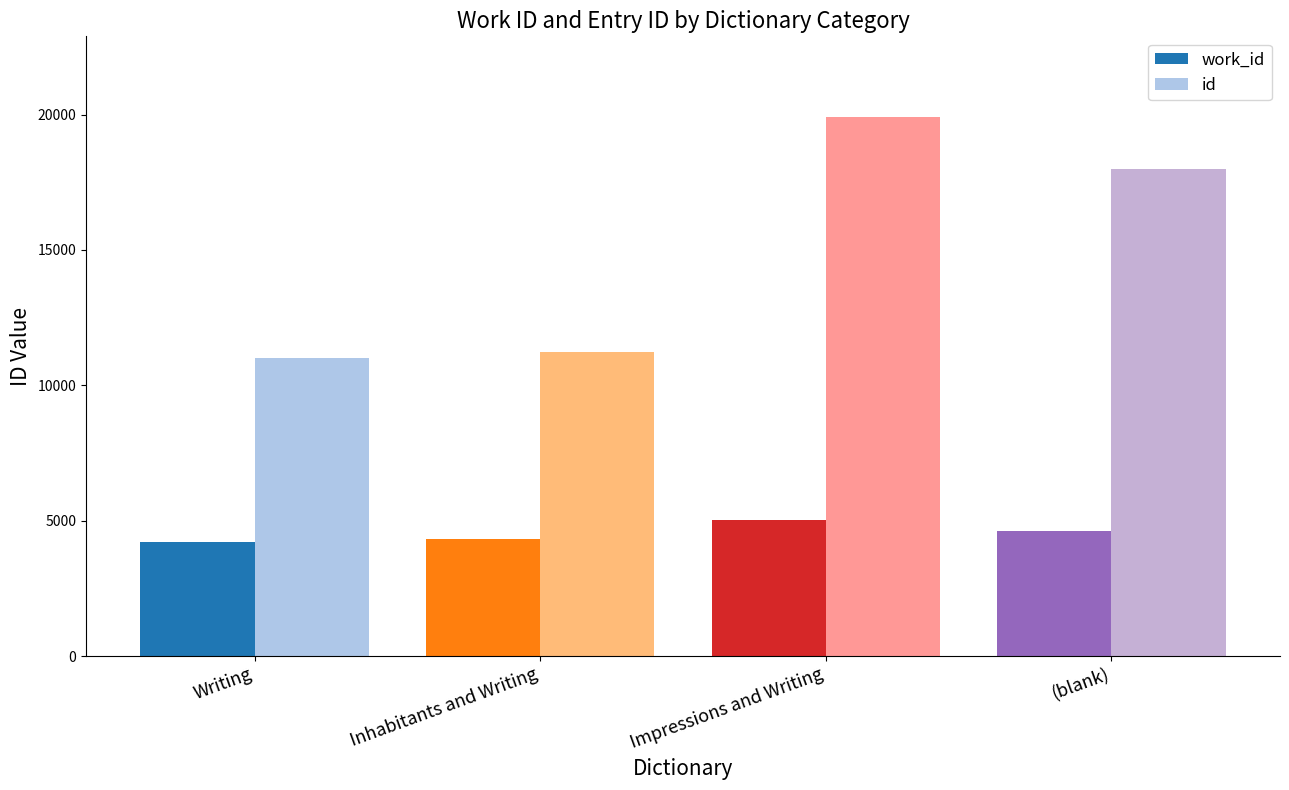

What is the value of the work_id bar at the 1st from the left?

4224